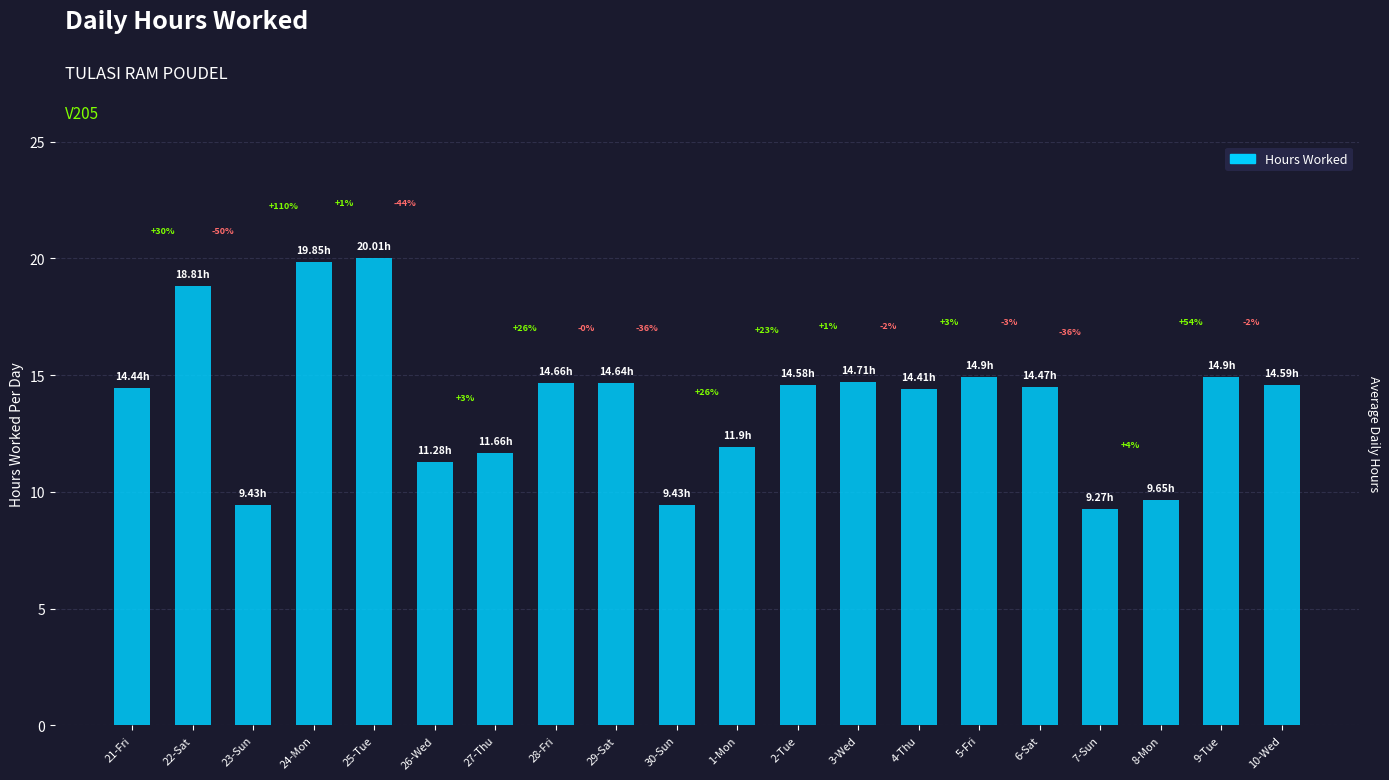

What is the label of the 2nd bar from the right?

9-Tue